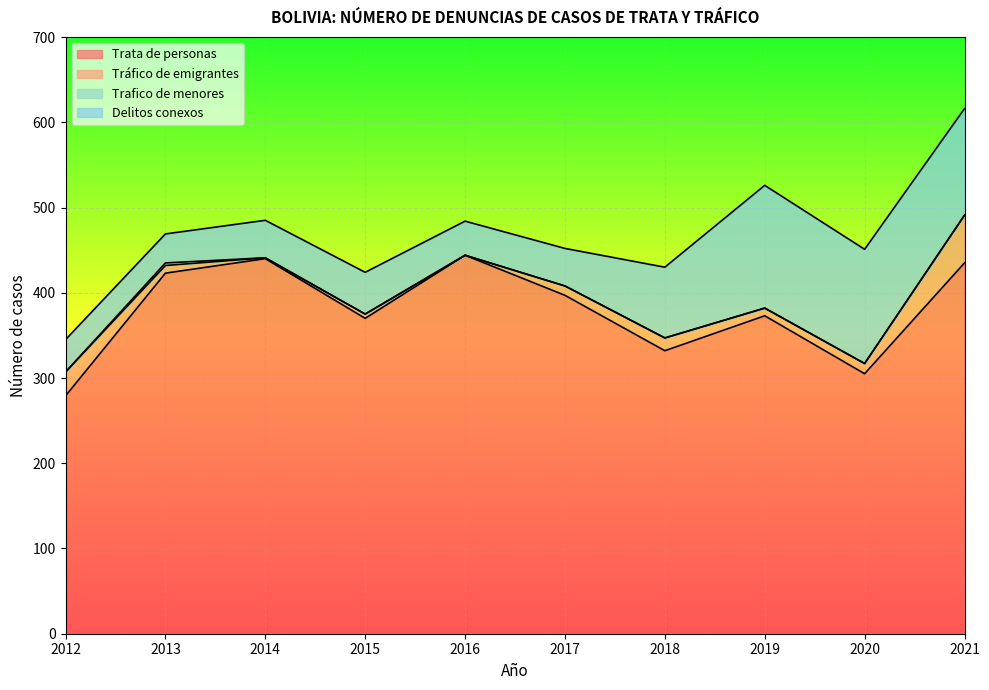

True or false: Delitos conexos and Trafico de menores intersect in this chart.

False